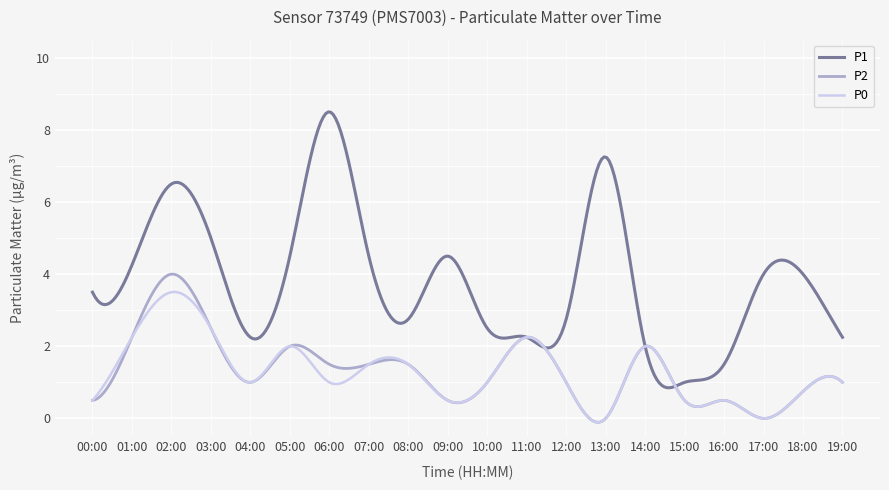

How many distinct data groups are displayed?

3